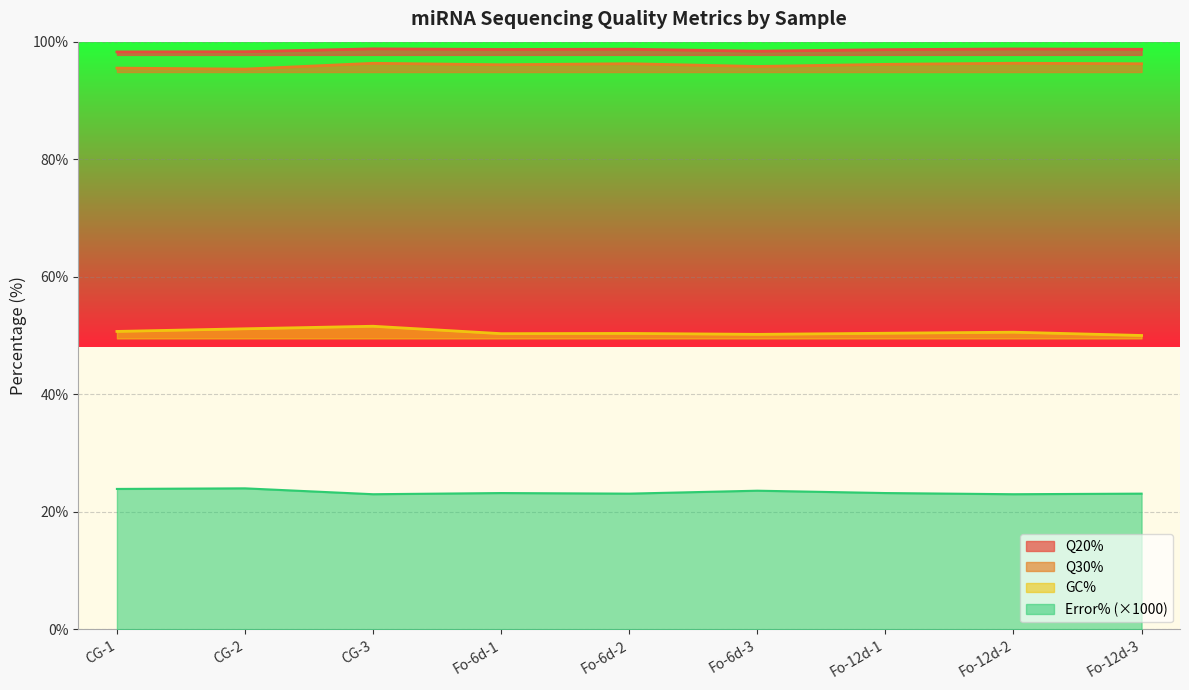

What is the difference between the maximum and second lowest values in the Q30% series?

0.8